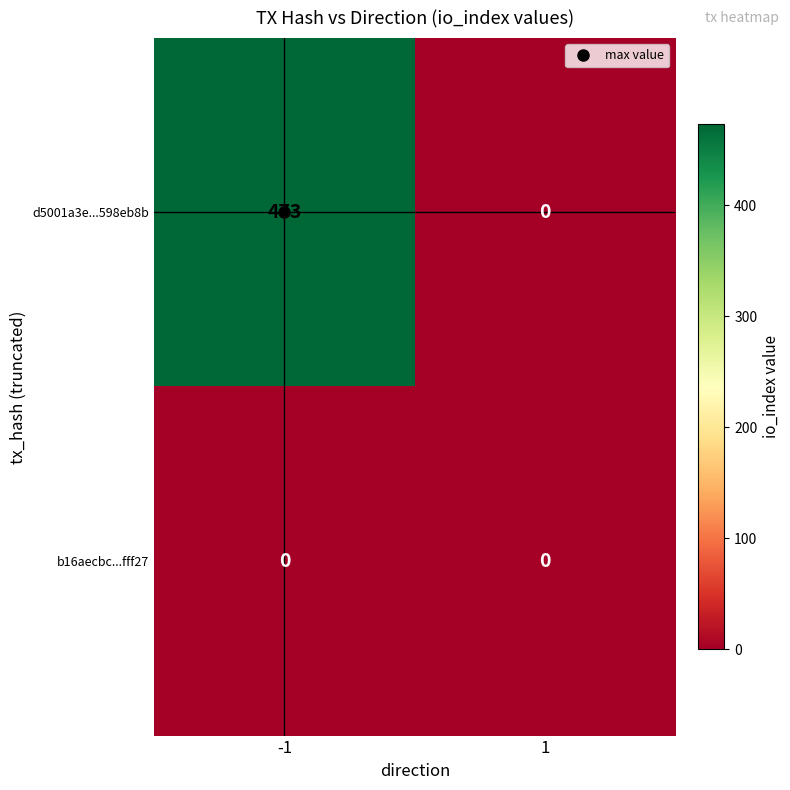

Rank the series by their maximum value, from highest to lowest.

d5001a3e...598eb8b, b16aecbc...fff27